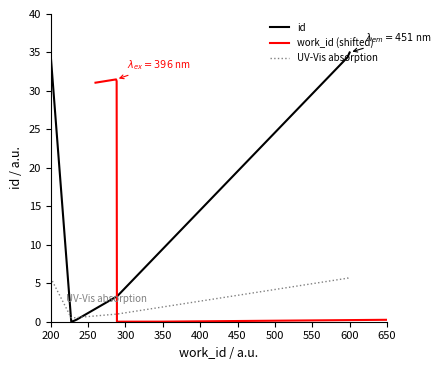

Which series has the widest spread of values?

id